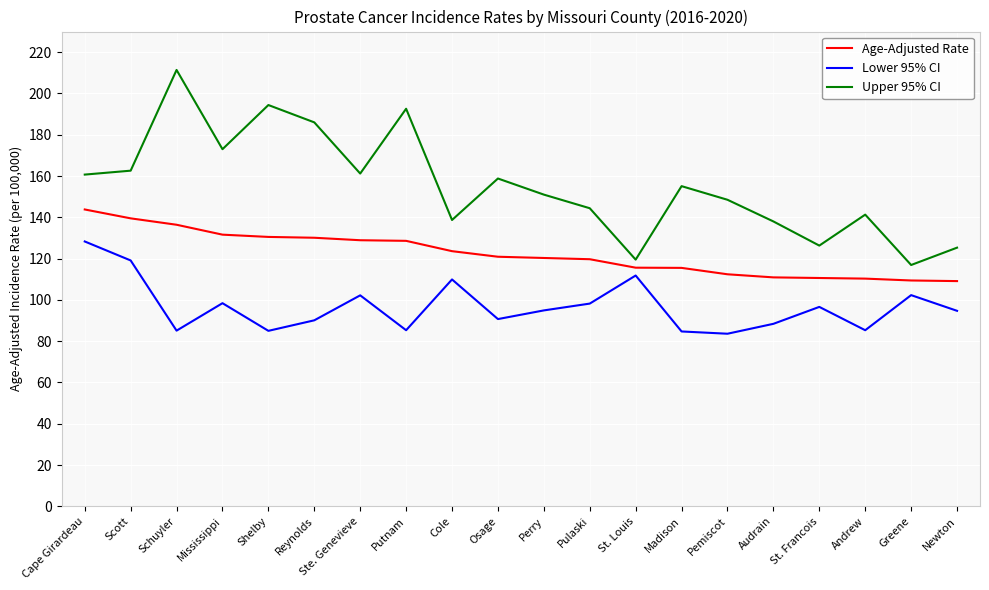

Rank the series at Mississippi from lowest to highest value.

Lower 95% CI, Age-Adjusted Rate, Upper 95% CI